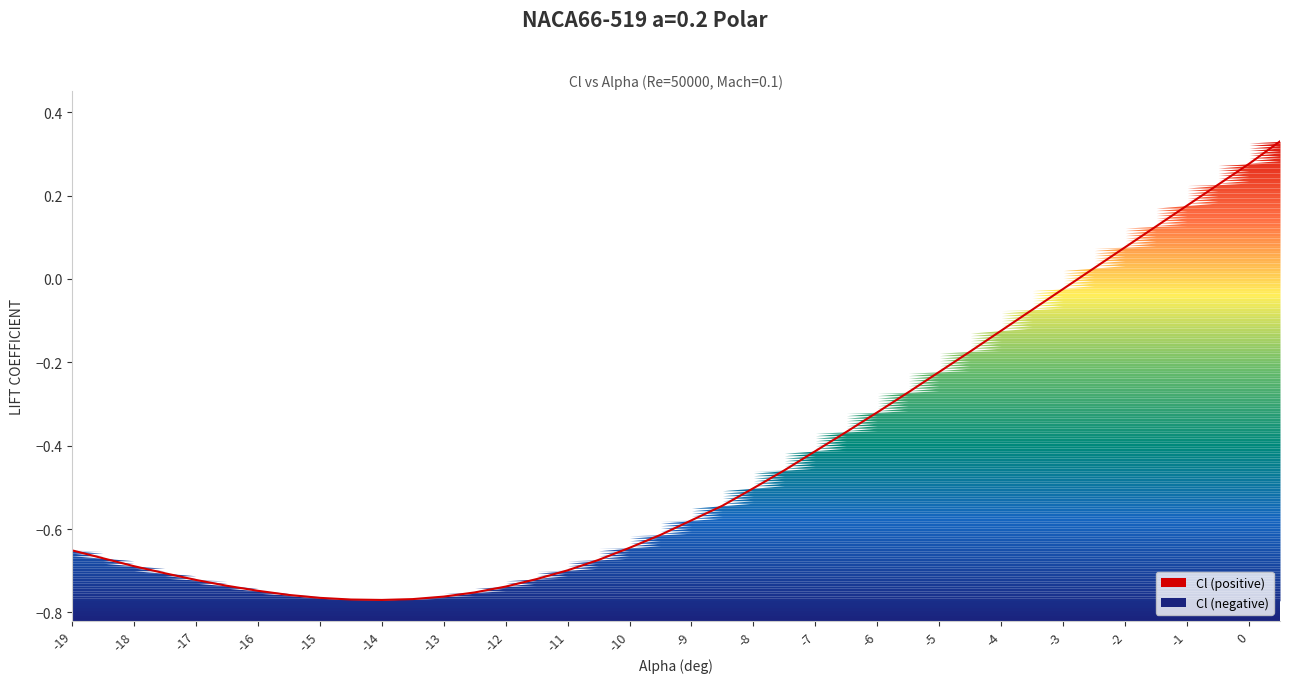

How many lines are shown in the chart?

1